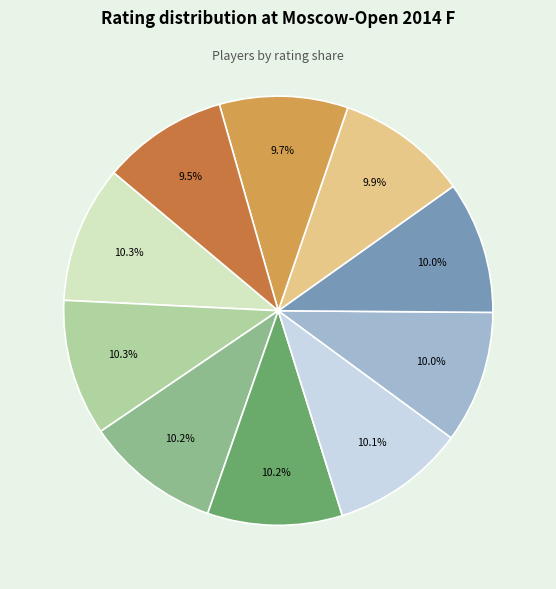

Does any single category account for the majority?

No